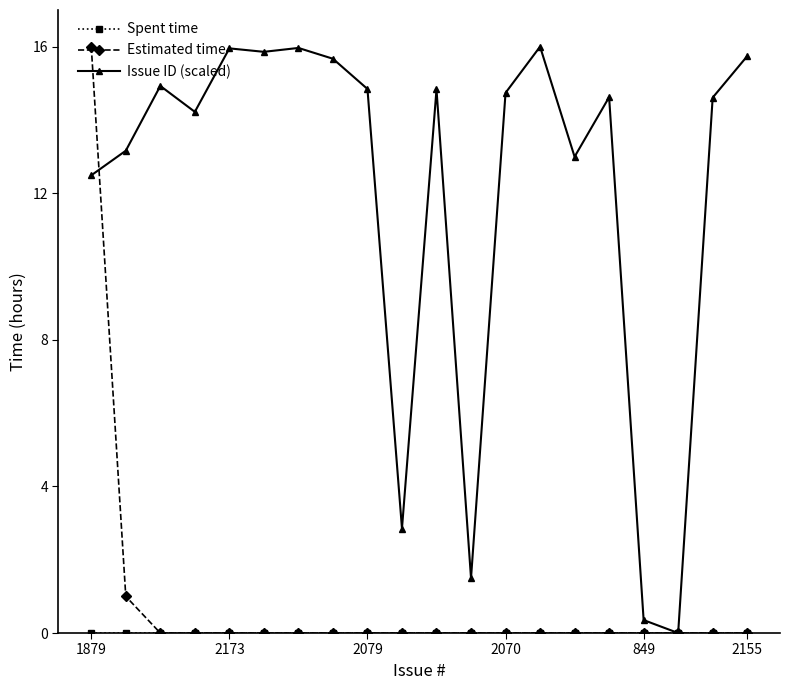

How many values in the Issue ID (scaled) series are below 14?

7